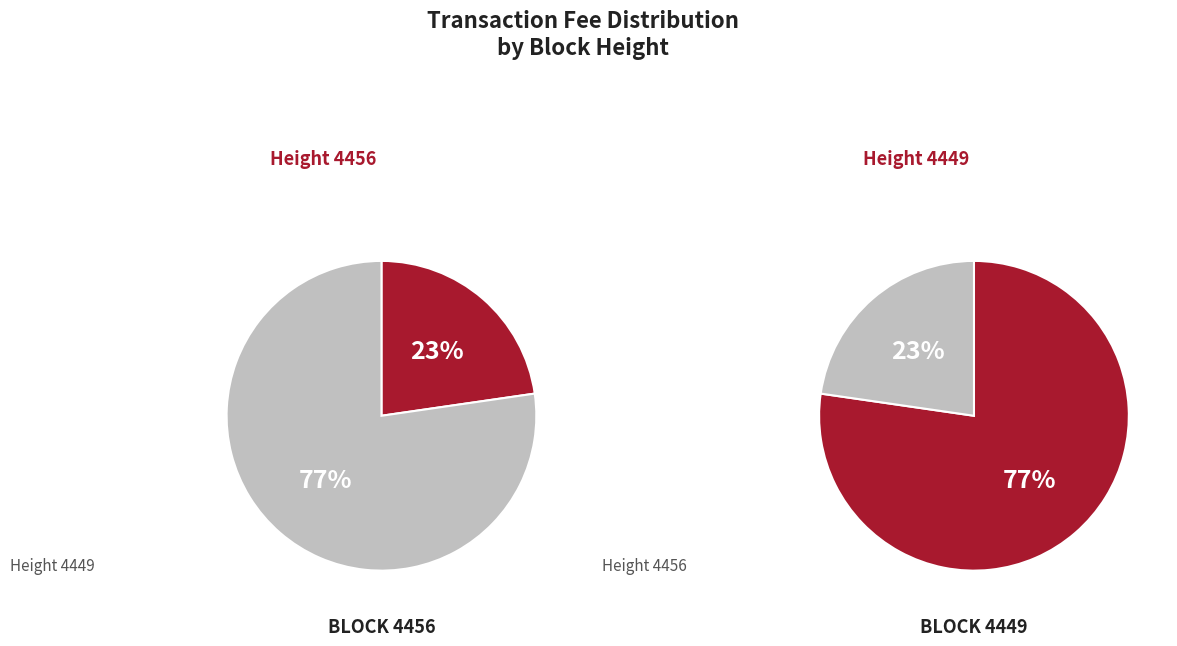

How many segments does this pie chart have?

2